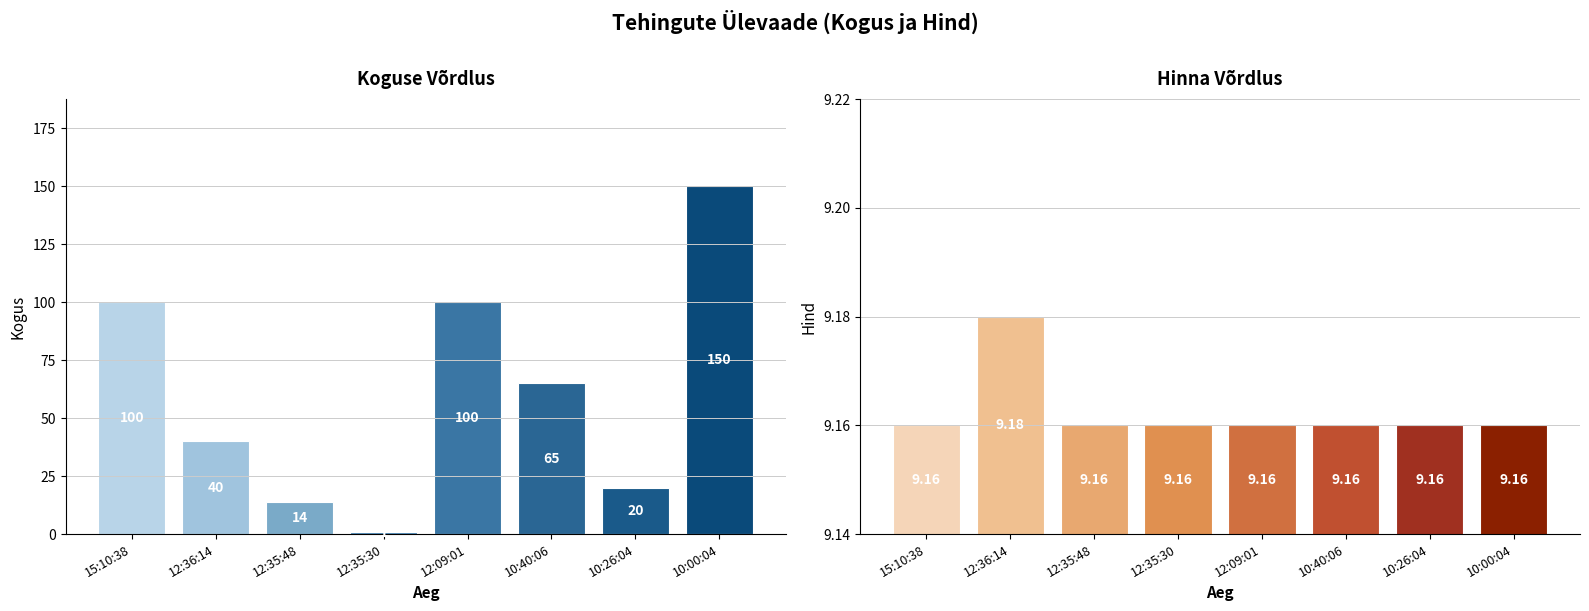

What is the value of the Hind bar at the 3rd from the left?

9.2